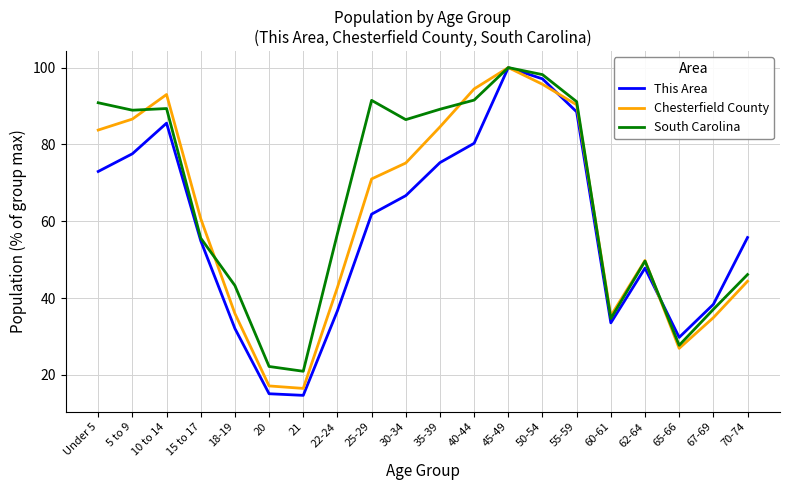

What is the sum of the This Area values at 60-61 and 20?

48.6